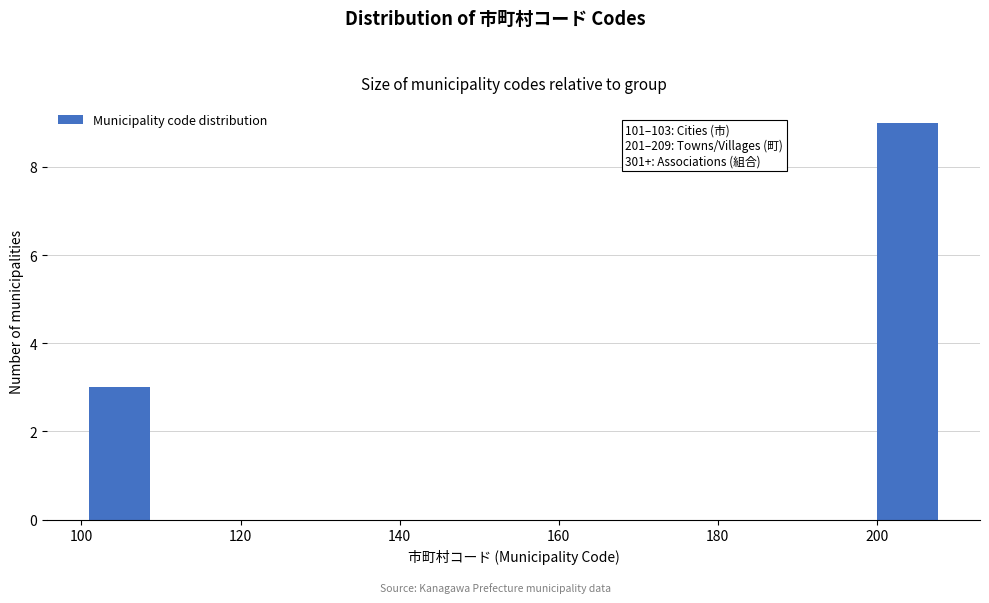

Which range on the x-axis has the tallest bar?

200 to 209